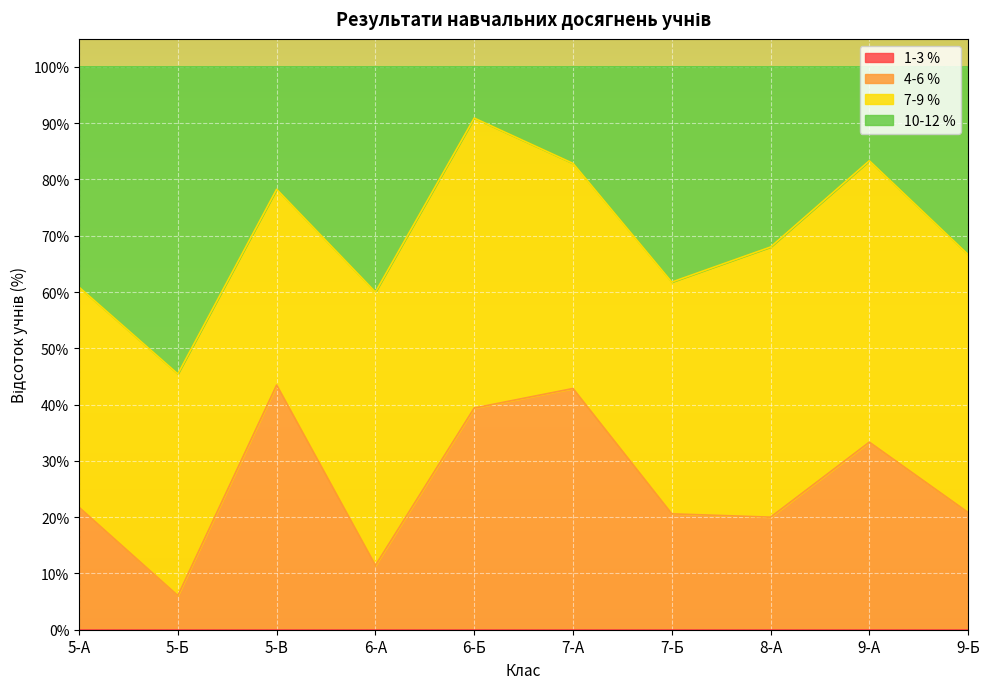

At which category does 4-6 % reach its first local peak?

5-В